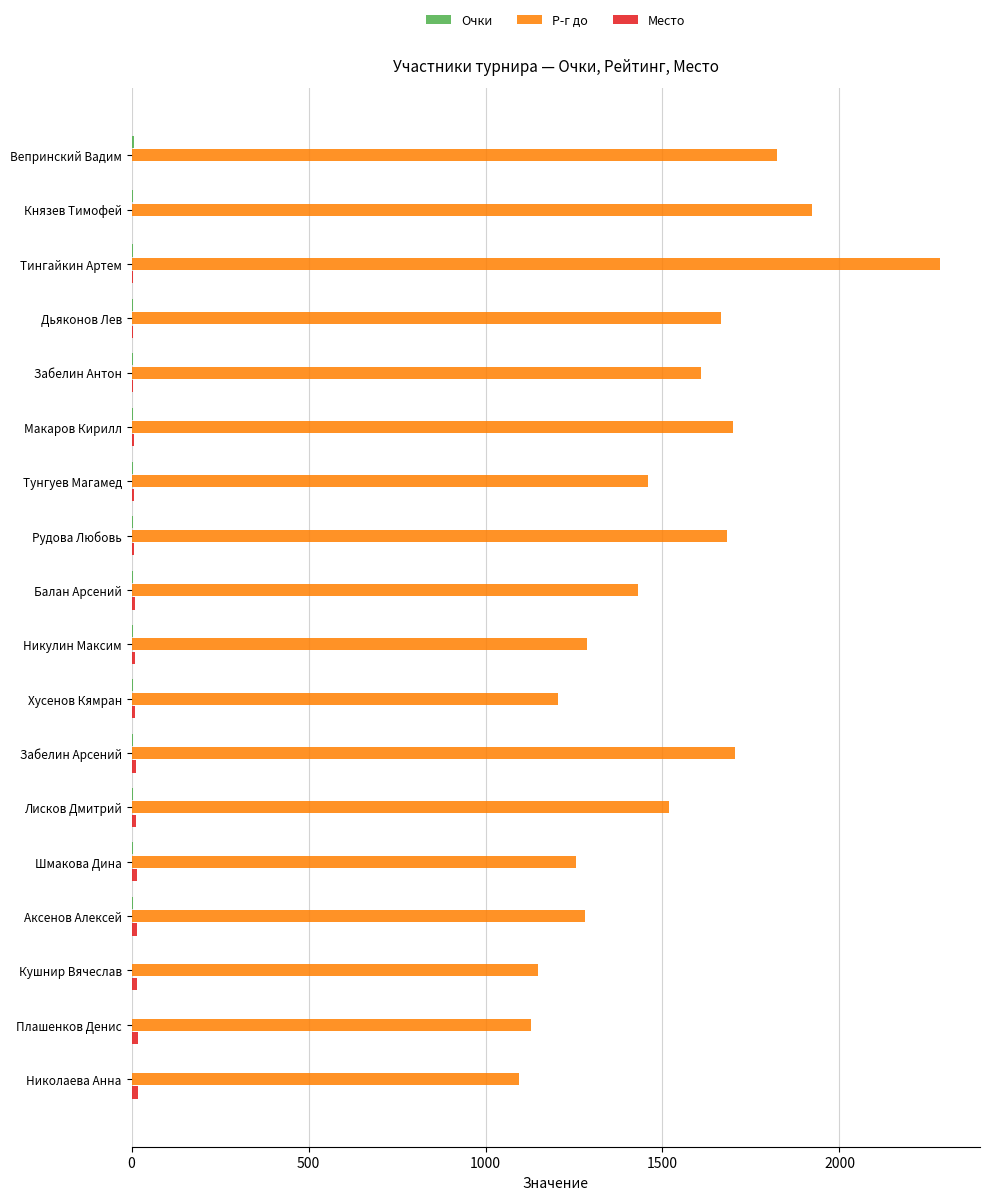

The Р-г до series shows 1698 at Макаров Кирилл. True or false?

True